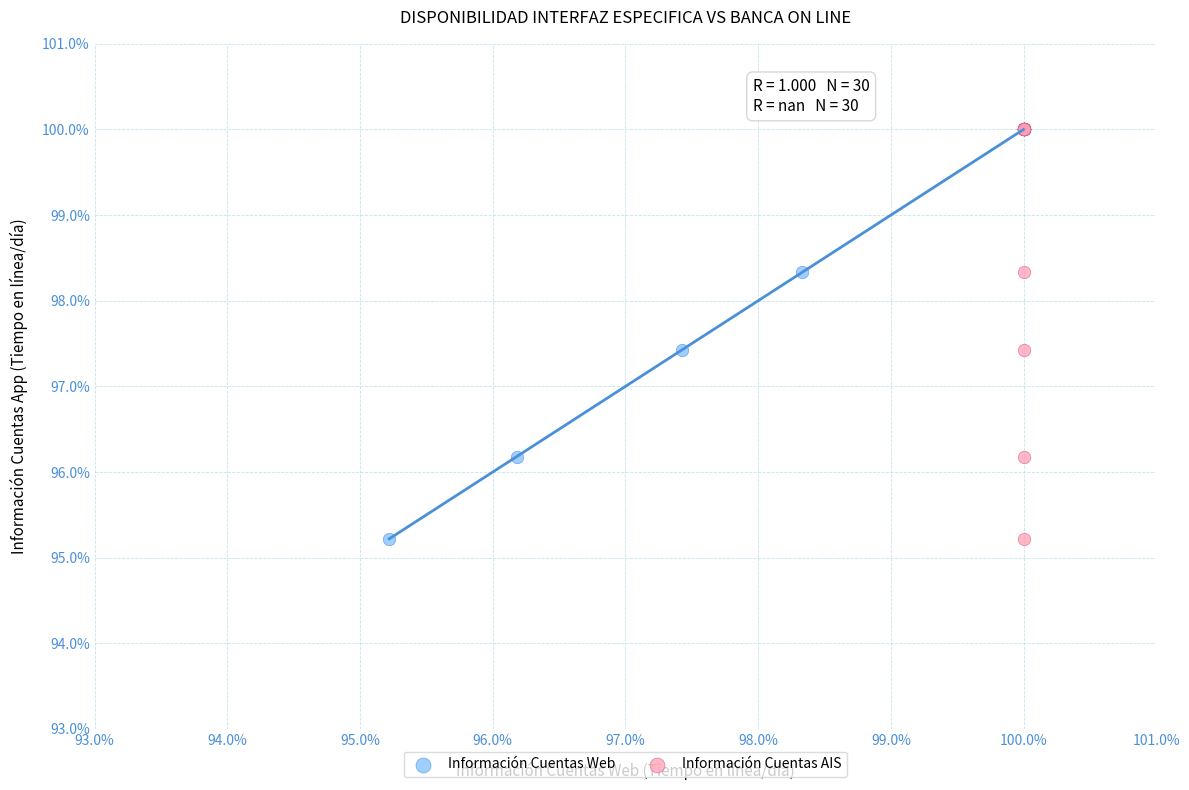

What are all the series names shown in the legend?

Información Cuentas Web, Información Cuentas AIS